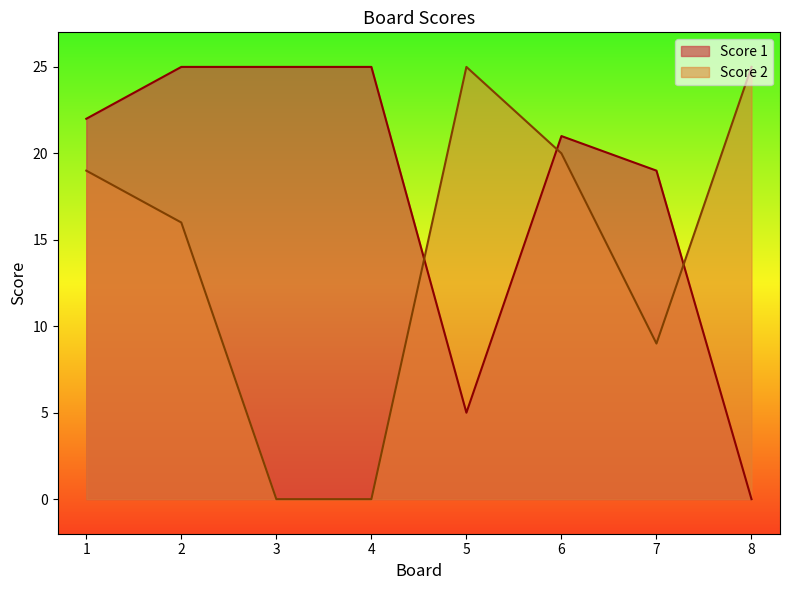

Which label corresponds to the smallest value in the chart?

8